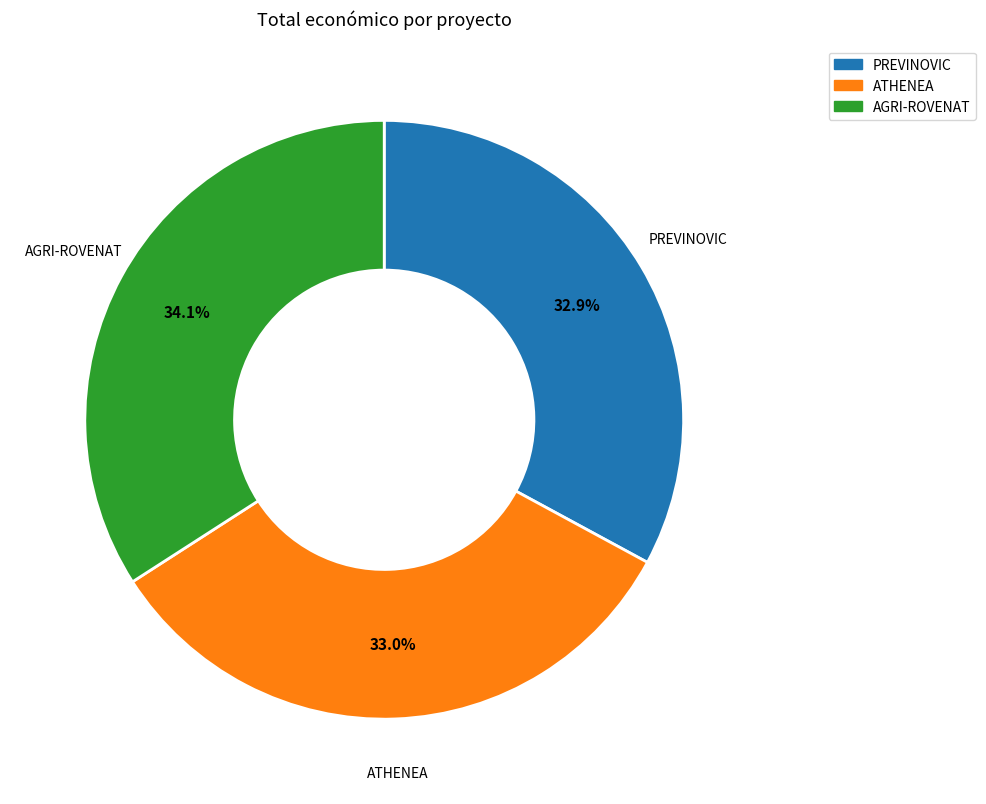

How many slices are in this pie chart?

3